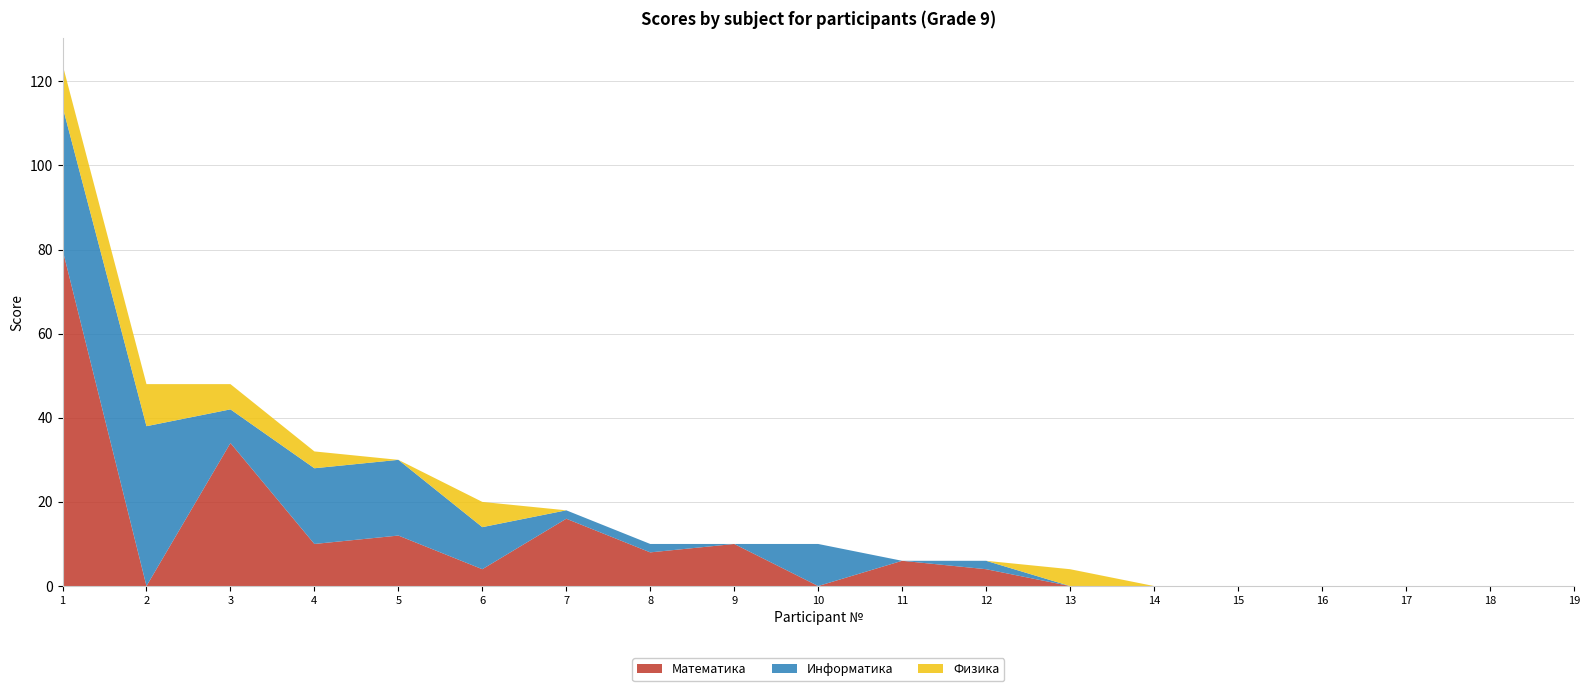

Reading left to right, extract all data points from this chart.

Математика: 1=80	2=0	3=34	4=10	5=12	6=4	7=16	8=8	9=10	10=0	11=6	12=4	13=0	14=0	15=0	16=0	17=0	18=0	19=0
Информатика: 1=34	2=38	3=8	4=18	5=18	6=10	7=2	8=2	9=0	10=10	11=0	12=2	13=0	14=0	15=0	16=0	17=0	18=0	19=0
Физика: 1=10	2=10	3=6	4=4	5=0	6=6	7=0	8=0	9=0	10=0	11=0	12=0	13=4	14=0	15=0	16=0	17=0	18=0	19=0